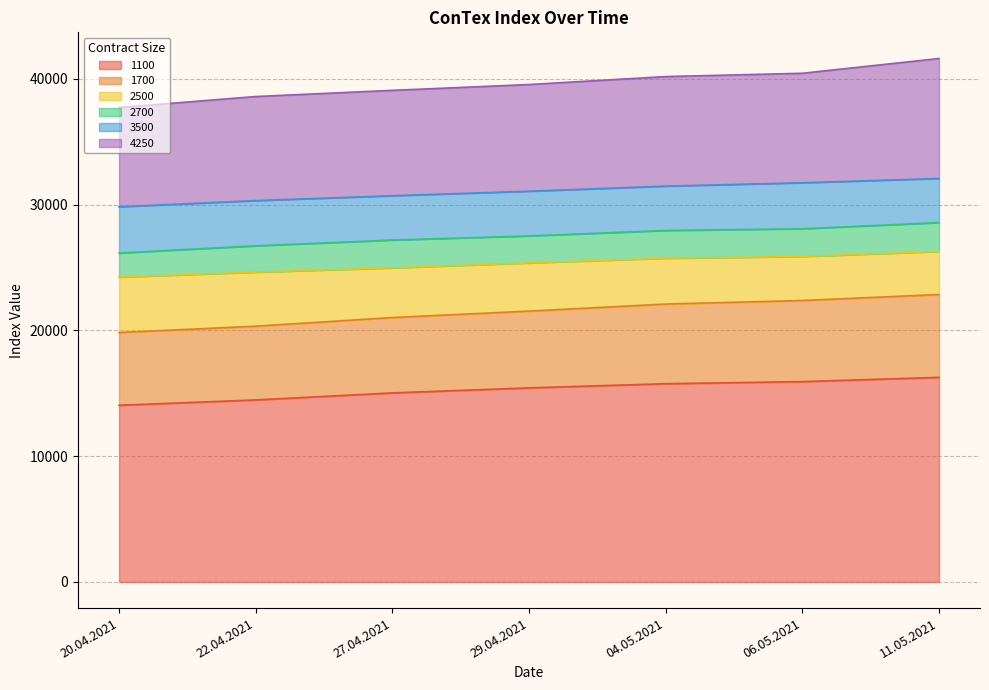

What is the difference between the 1100 values at 06.05.2021 and 27.04.2021?

900